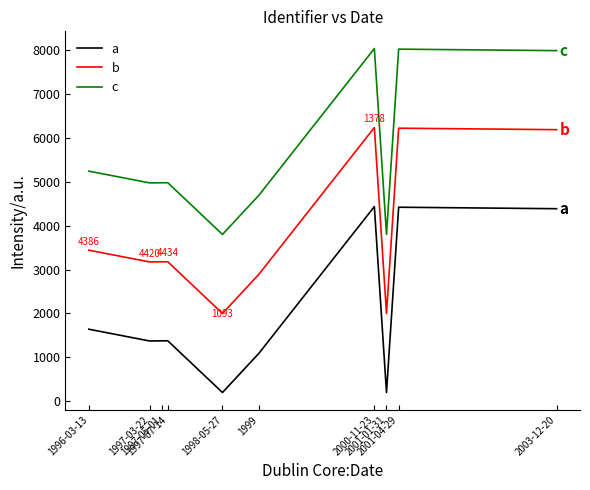

What is the difference between the maximum and second lowest values in the c series?

4234